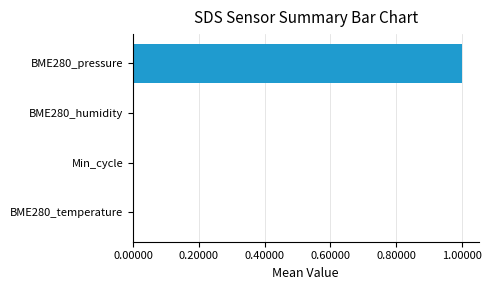

The value at Min_cycle is 0.0. True or false?

True